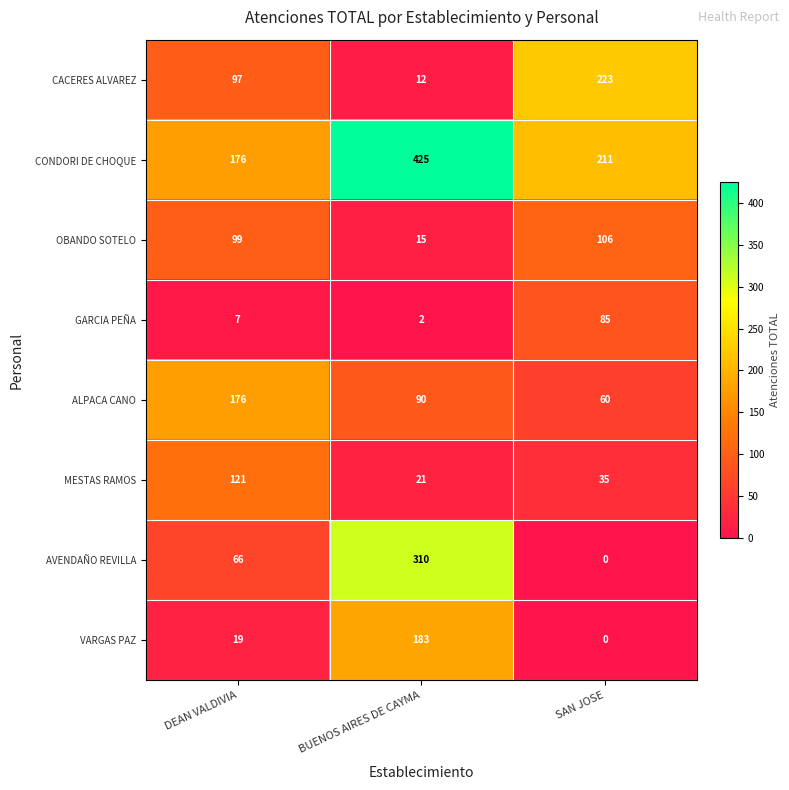

Count the number of data series in this chart.

8